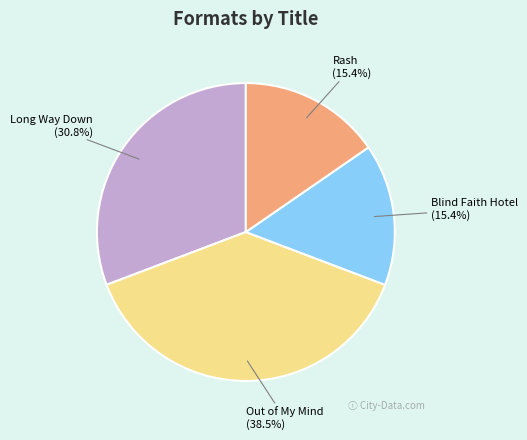

Is there a majority slice in this chart?

No